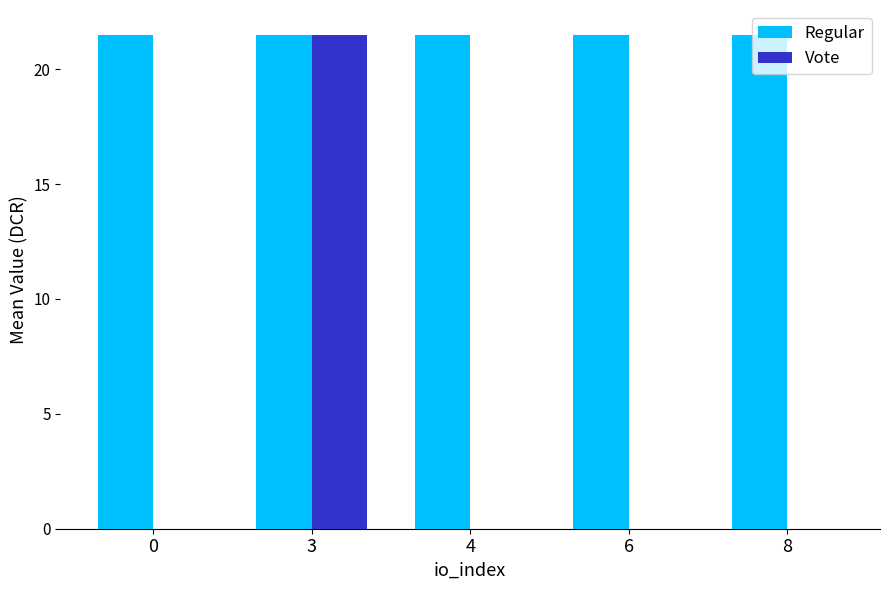

Which series changed the most between 3 and 6?

Vote